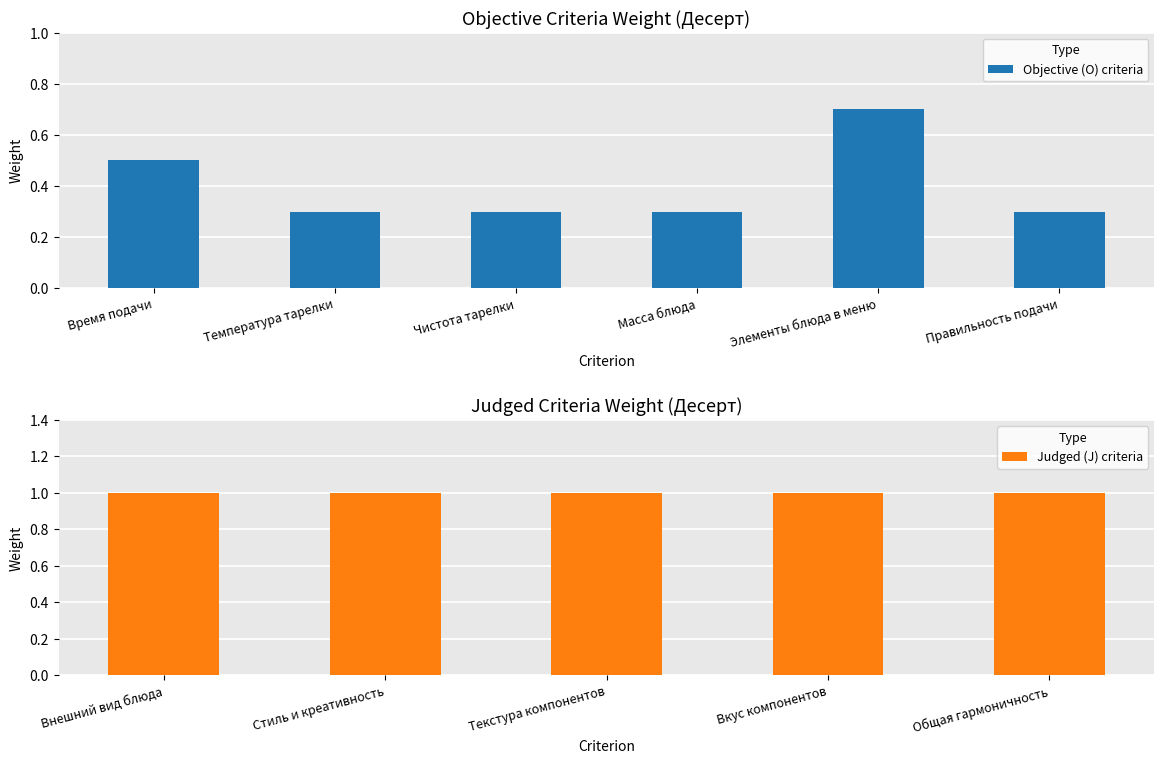

What is the value of the 4th bar from the left?

0.3